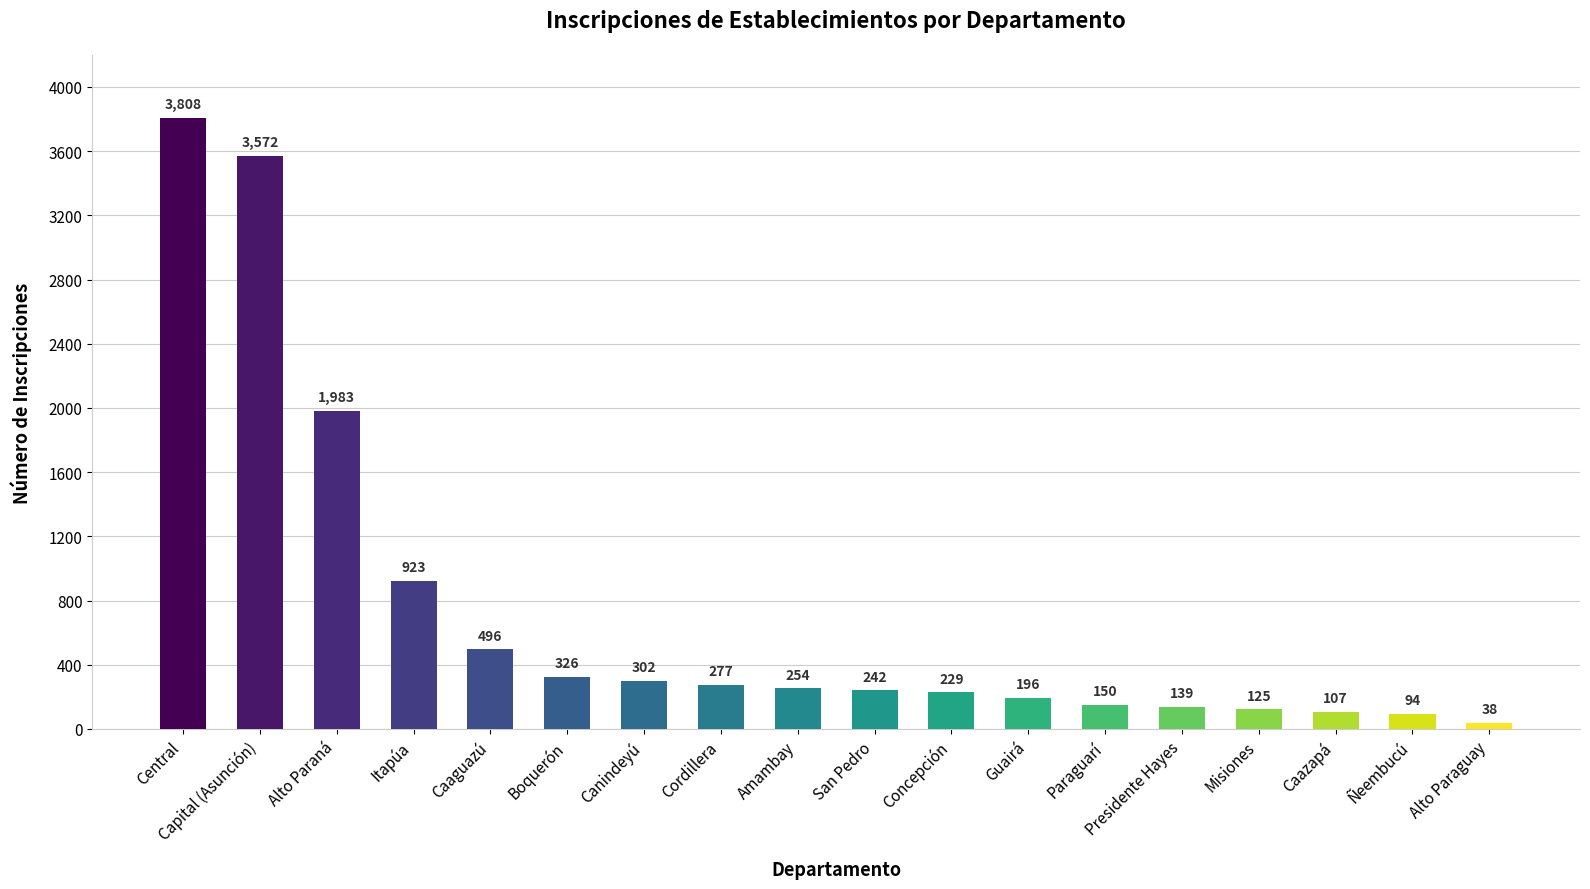

What is the label of the 12th bar from the left?

Guairá